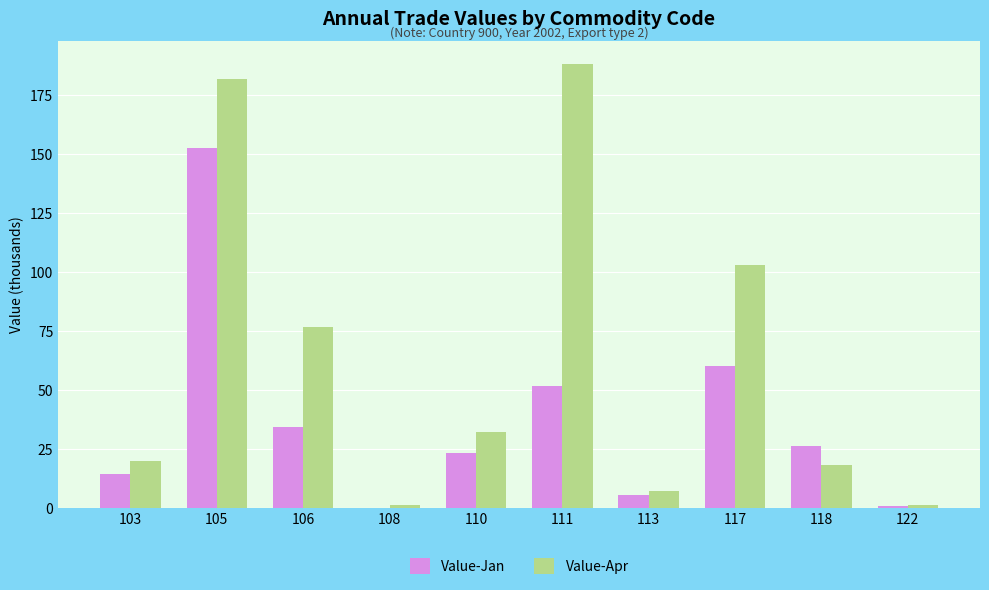

What is the sum of all Value-Jan values?

367.9